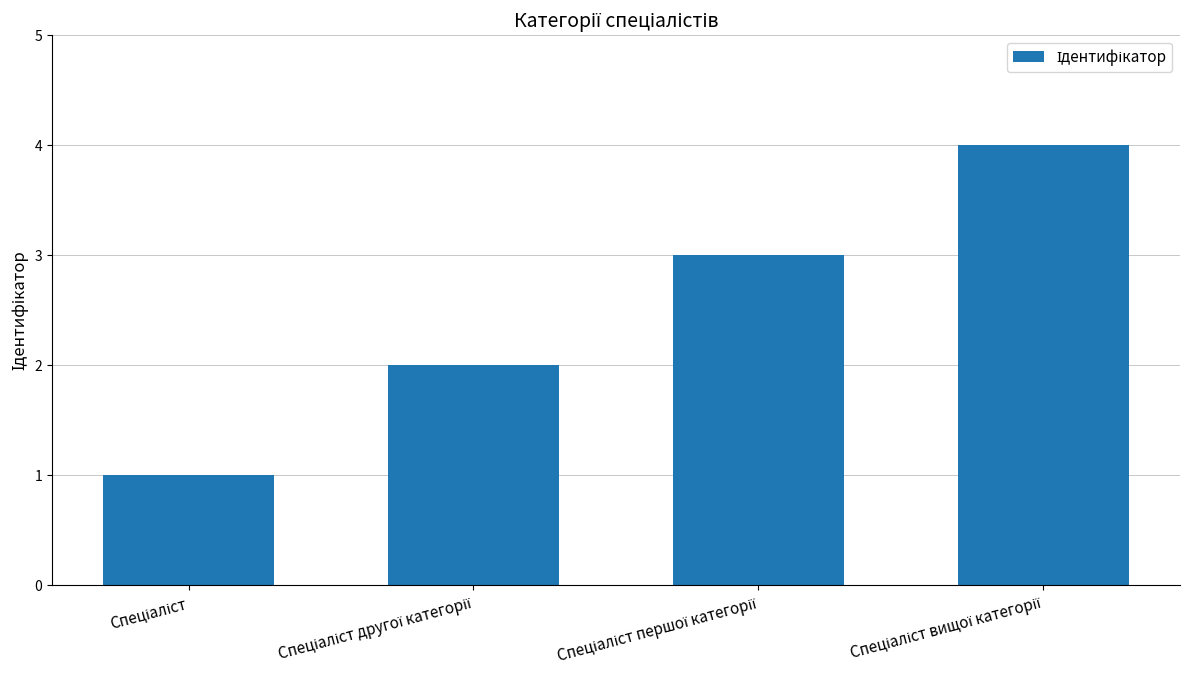

What is the sum of all values?

10